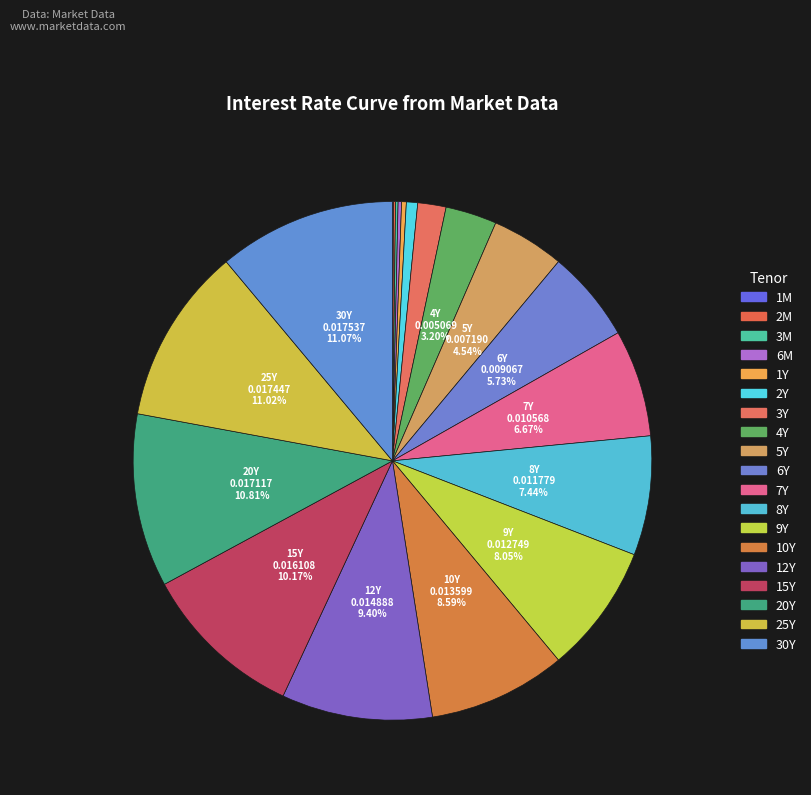

What portion of the pie excludes 25Y?

89.0%